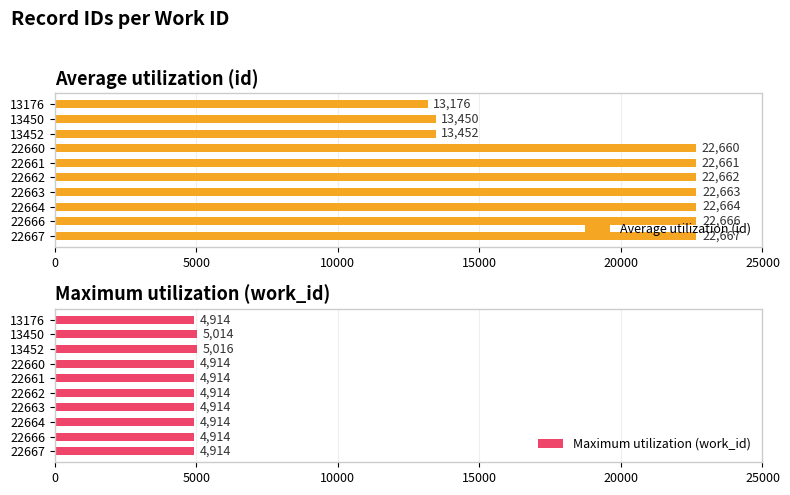

What is the highest value of the Average utilization (id) series?

22667